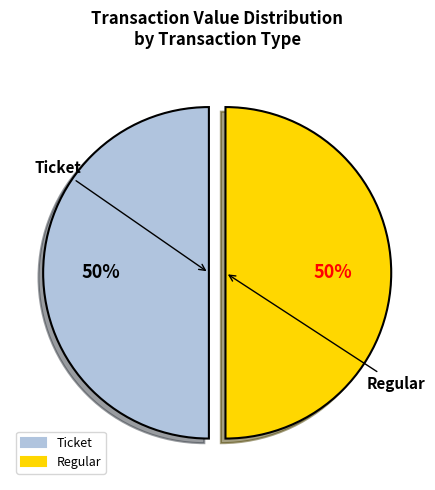

To the nearest percent, what is the average slice percentage?

50%